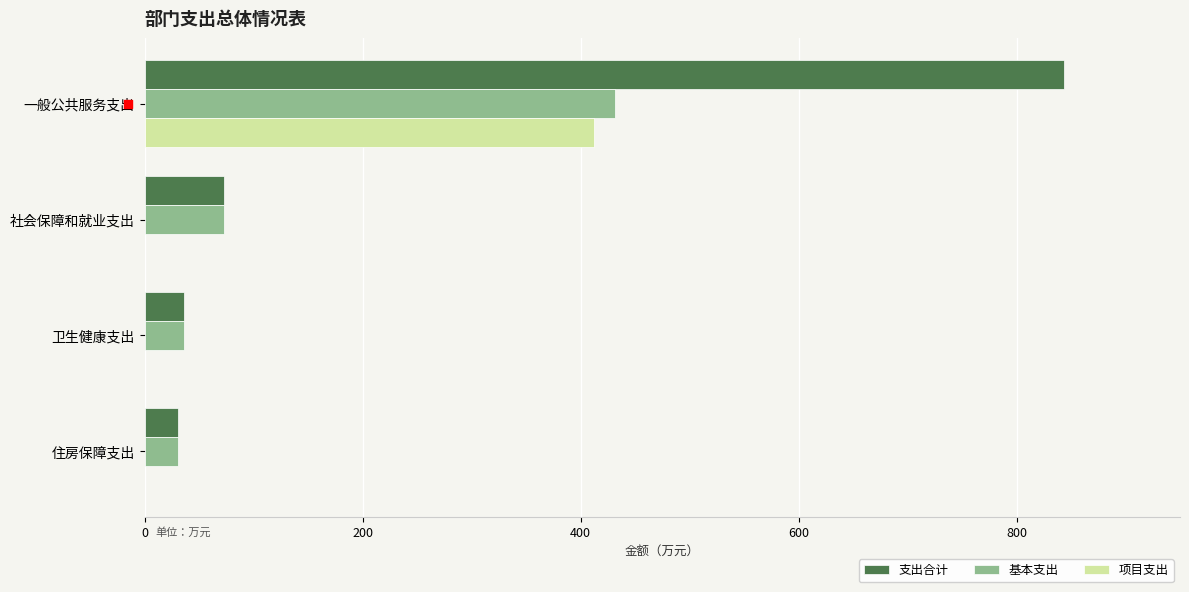

What are all the series names shown in the legend?

支出合计, 基本支出, 项目支出